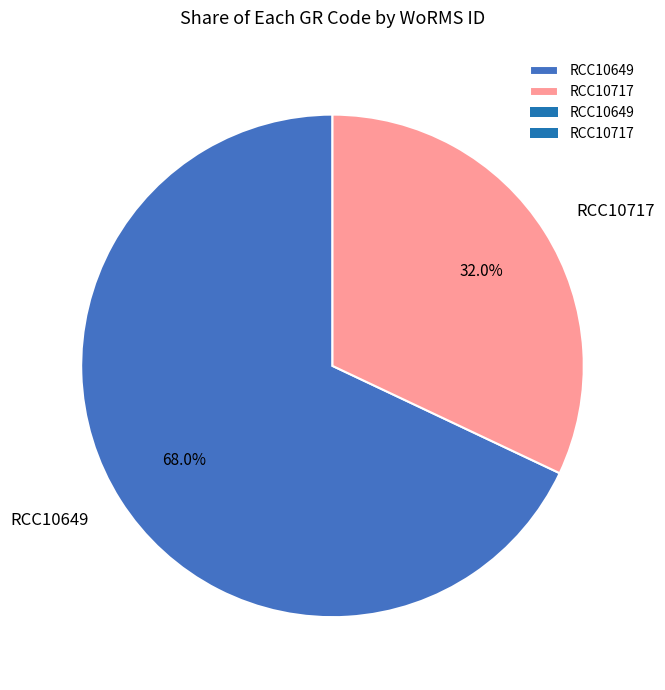

Do RCC10649 and RCC10717 together represent more than half of the pie?

Yes